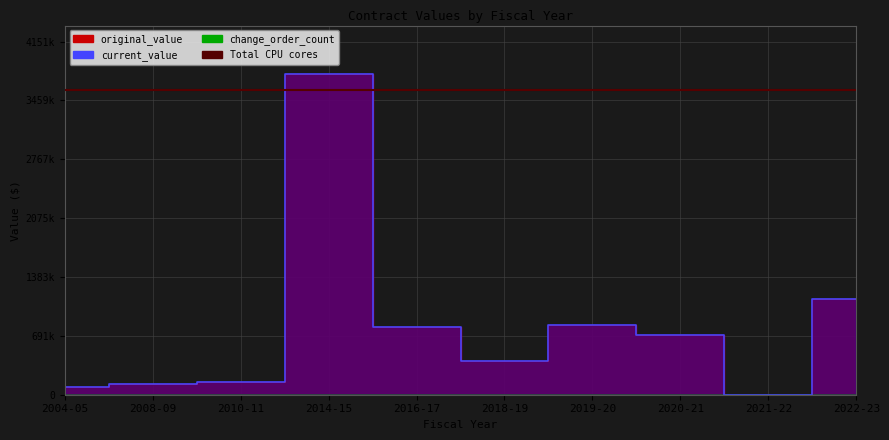

True or false: current_value has more than 0 points higher than both neighbors.

True